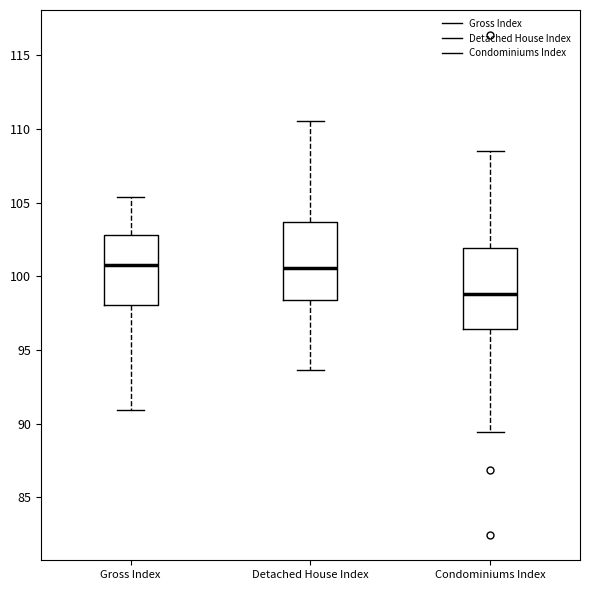

Where does the lower whisker of the box for Condominiums Index end on the y-axis? The values are not printed on the chart, so give them approximately, as read against the axis.

89.5